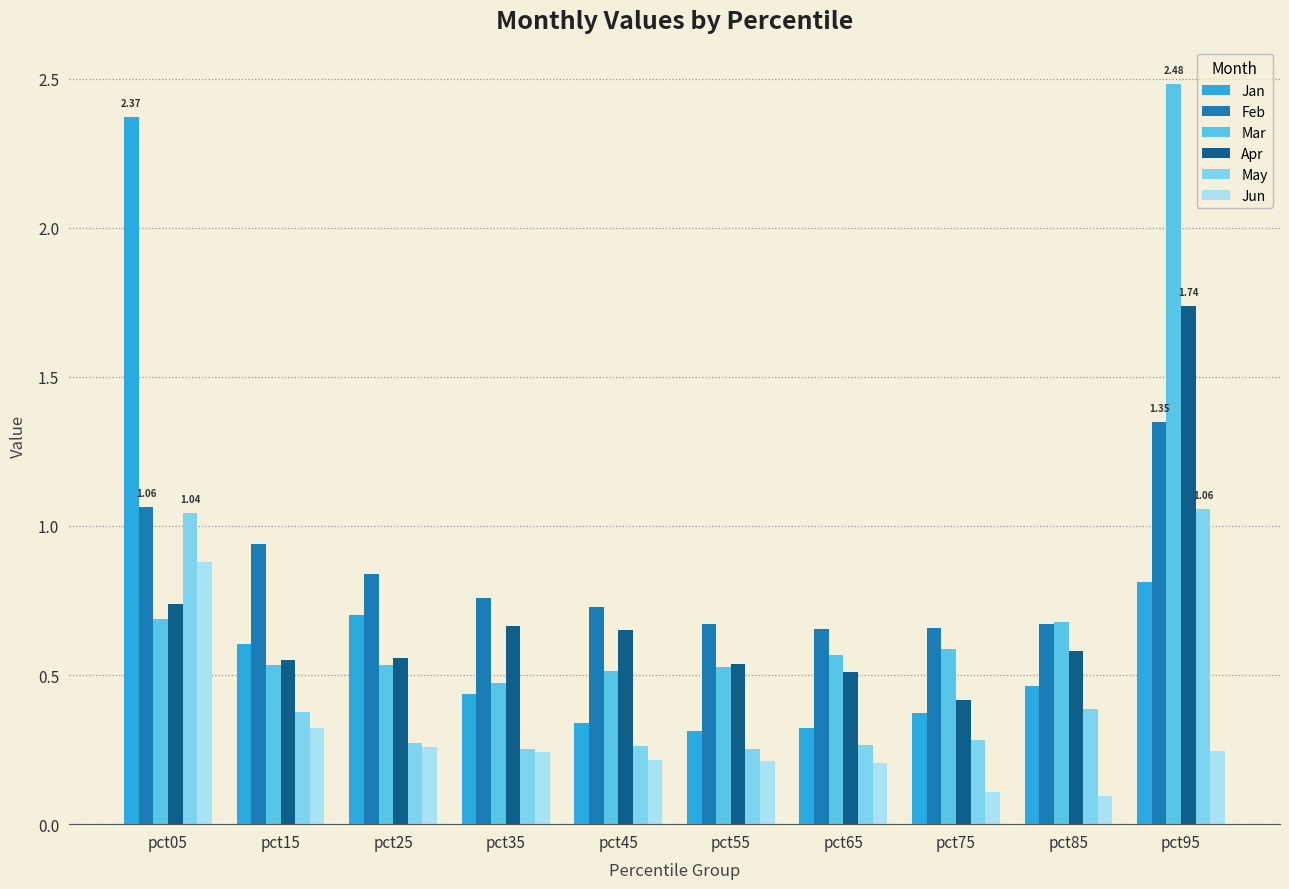

Is it true that Mar equals 1.1 at pct05?

False